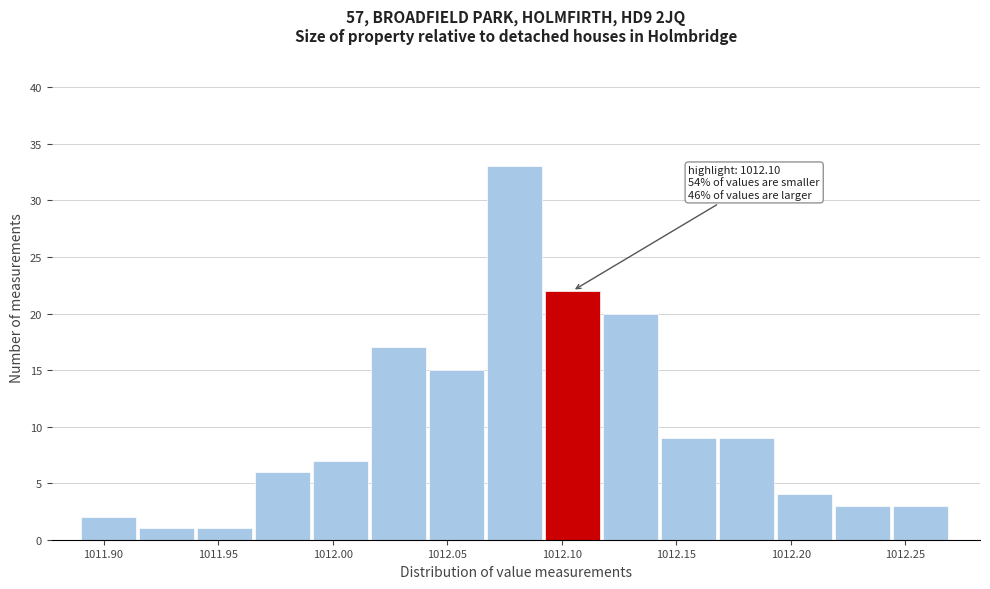

Which range on the x-axis has the tallest bar?

1012.065 to 1012.095